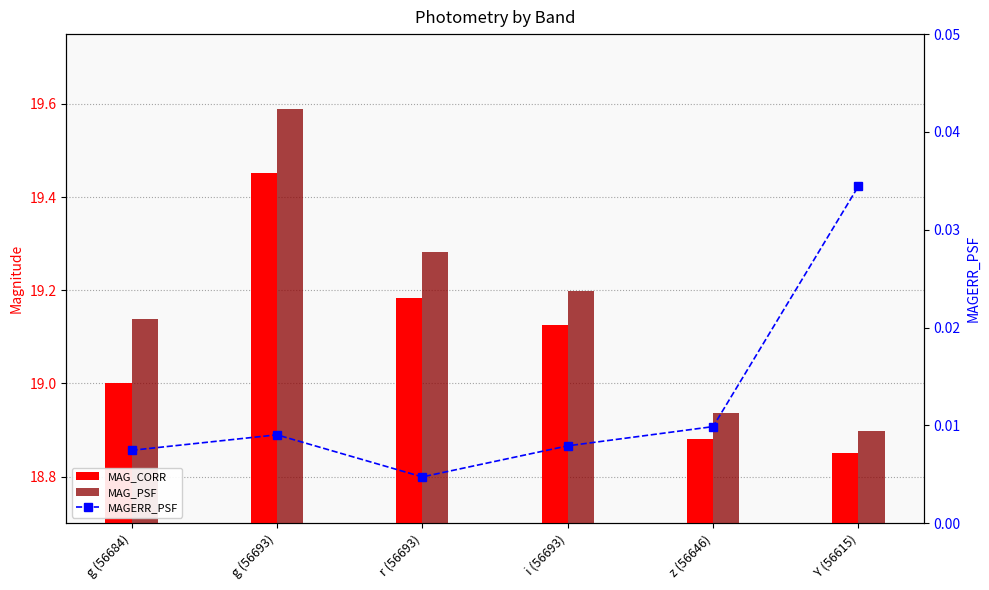

What is the minimum value for MAG_PSF?

18.9